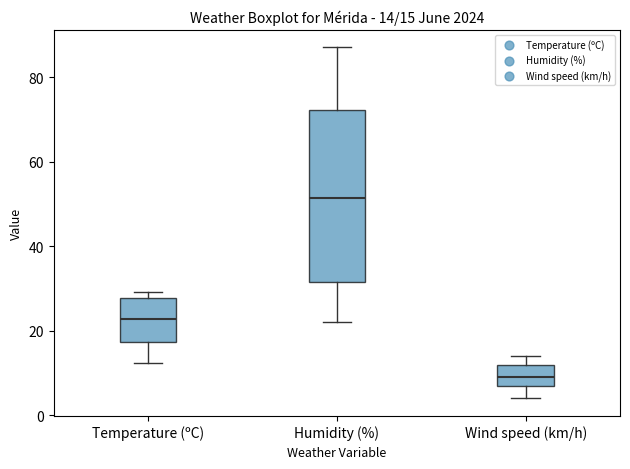

Which box has the highest median line?

Humidity (%)